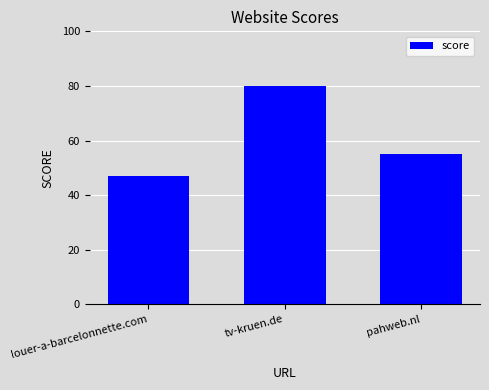

Which label corresponds to the largest value in the chart?

tv-kruen.de